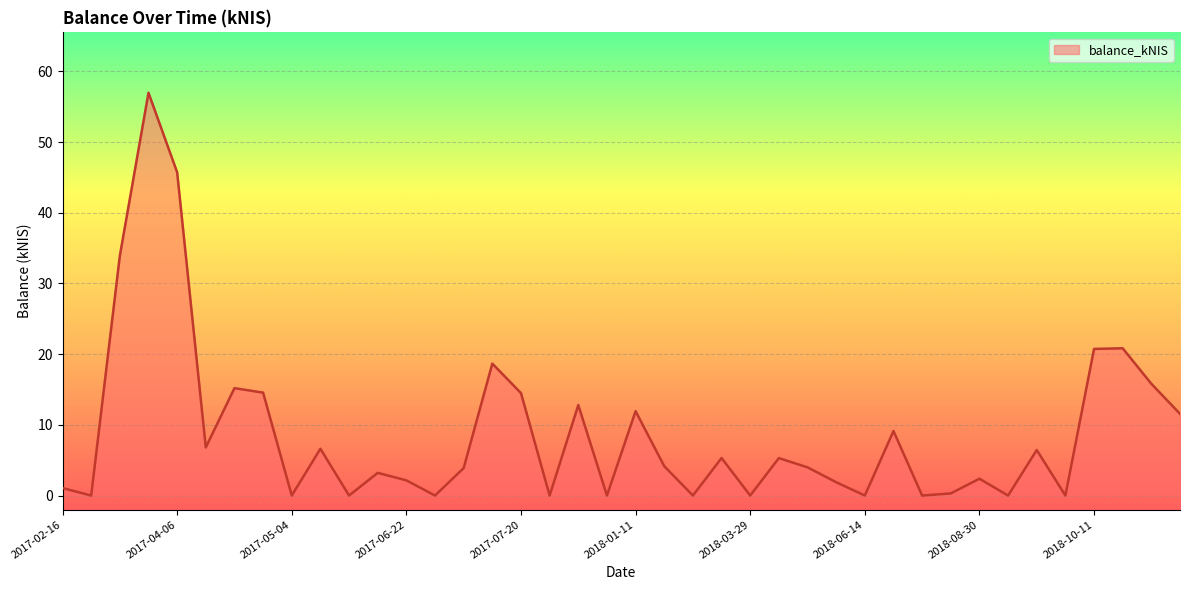

What is the maximum value shown in the chart?

57.0